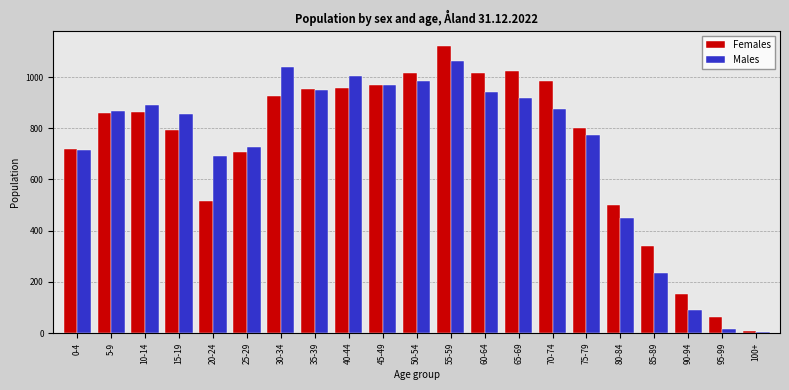

Between 35-39 and 75-79, which series saw the biggest shift?

Males